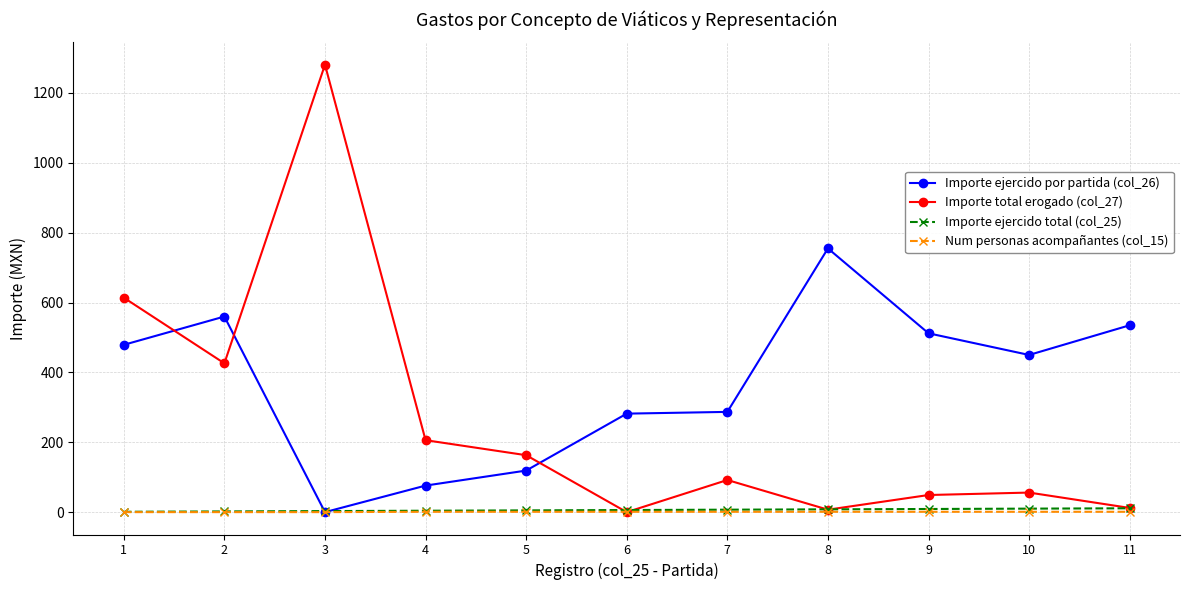

The value of Importe total erogado (col_27) at 10 is 56. True or false?

True